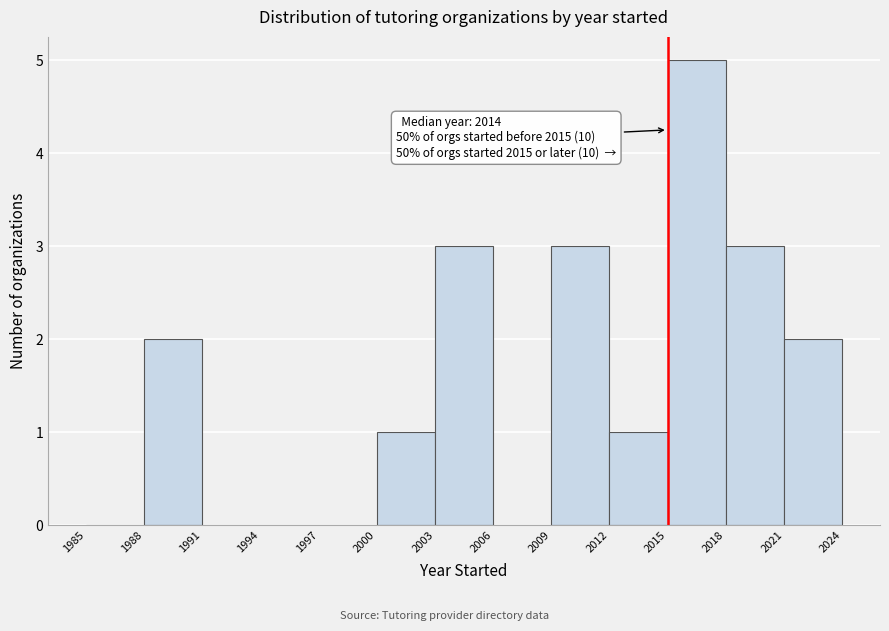

Which range on the x-axis has the tallest bar?

2015 to 2018